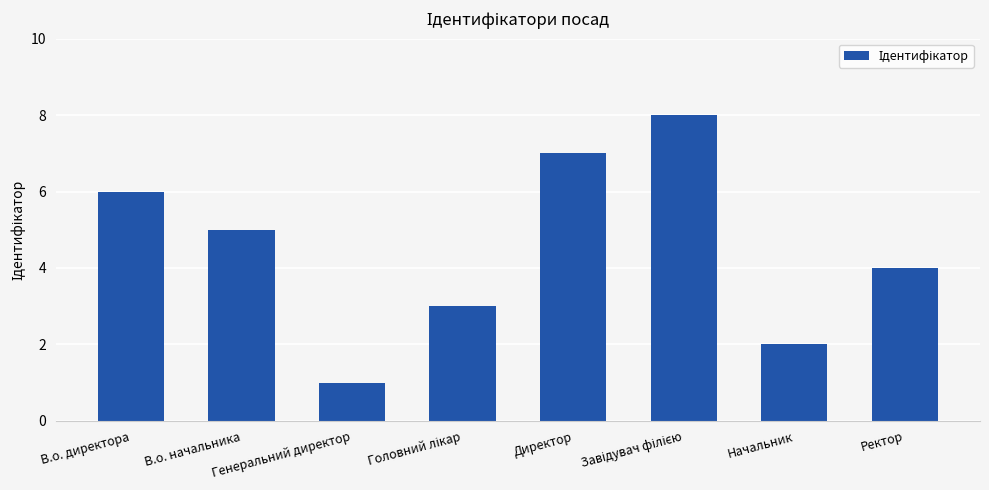

How many values are between 3 and 7?

5